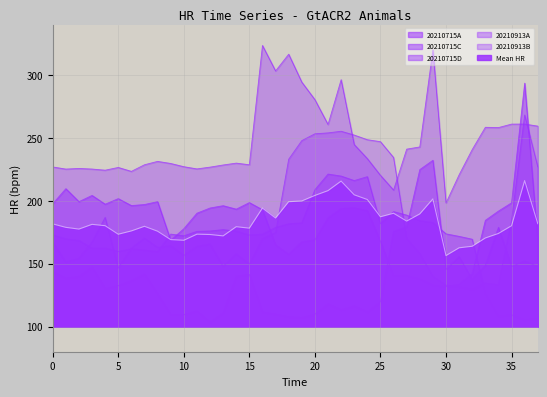

At which label does 20210715D reach its peak?

21